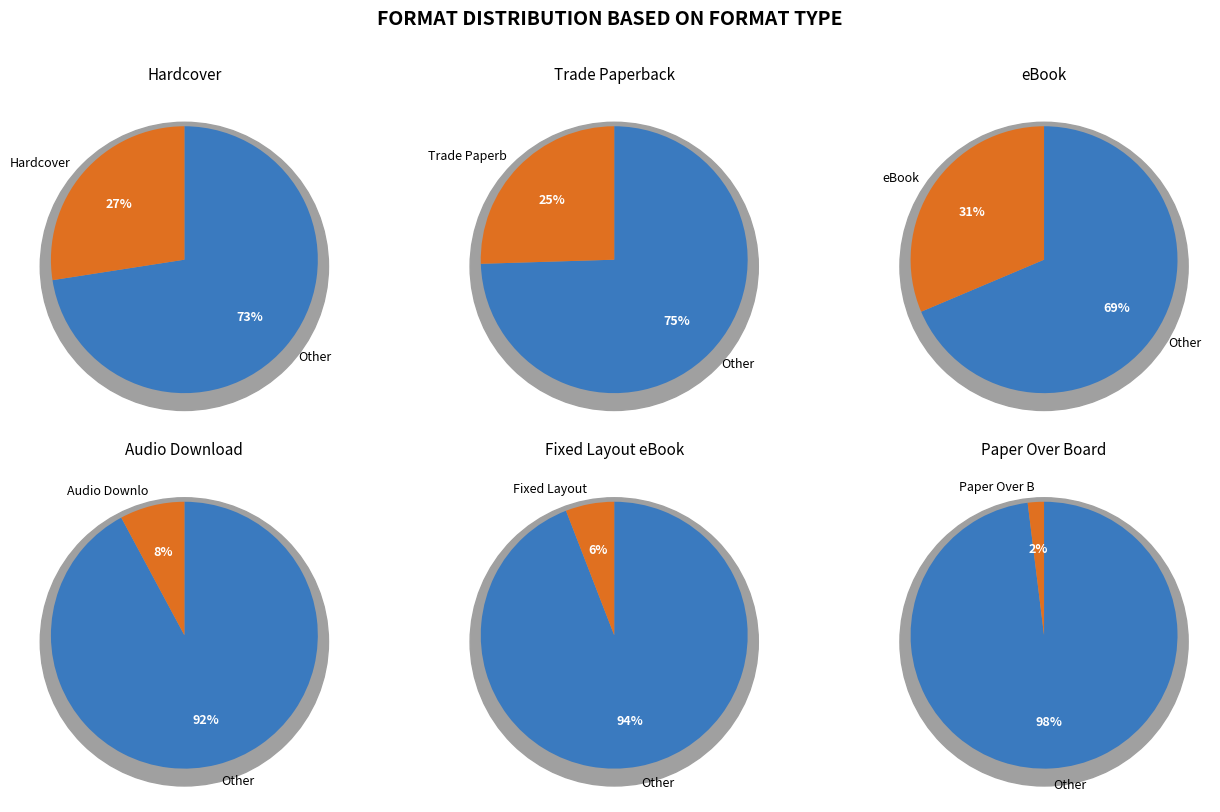

What is the smallest slice in the pie chart?

Paper Over Board